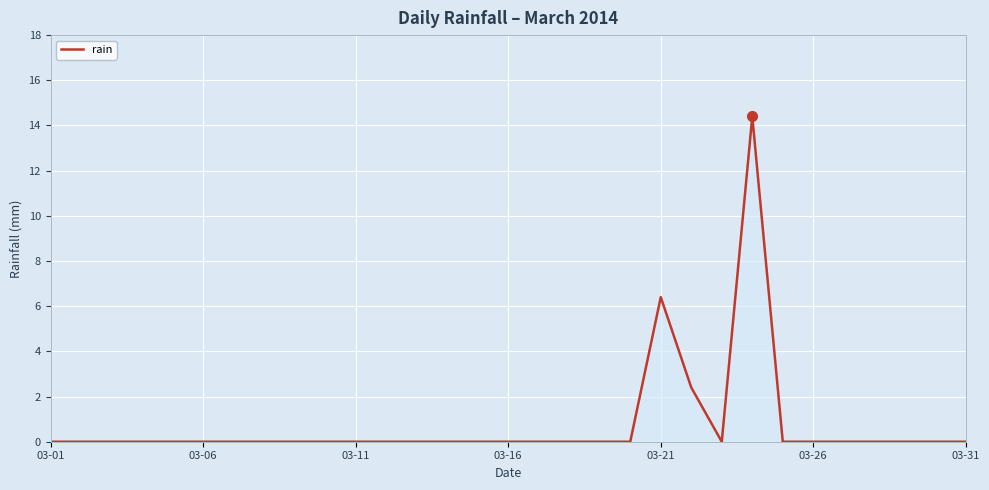

What is the greatest value displayed?

14.4